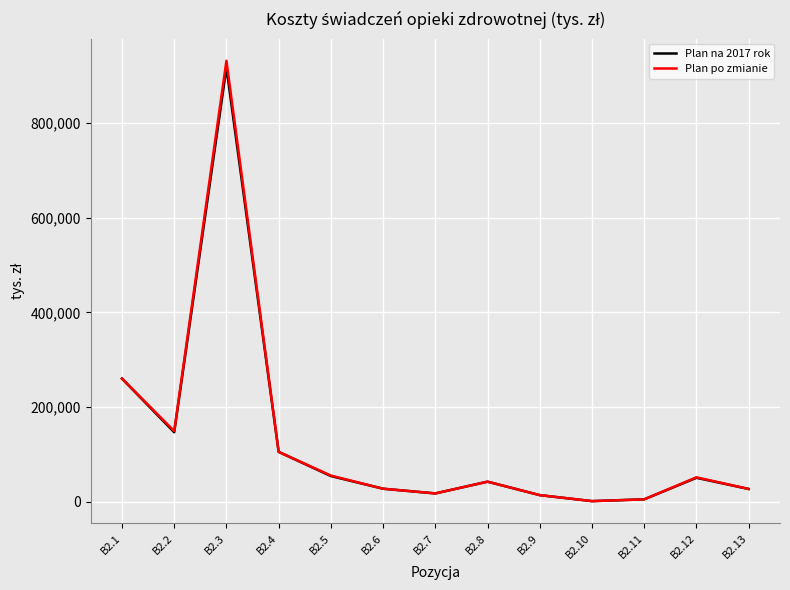

What is the greatest value displayed?

931069